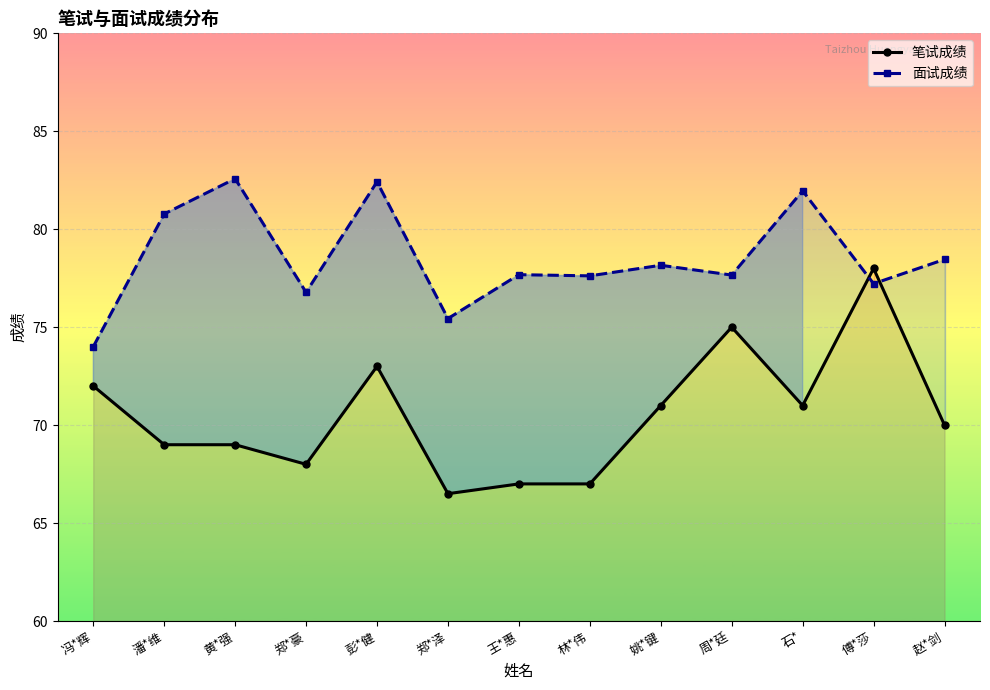

Between 石* and 赵*剑, which series saw the biggest shift?

面试成绩